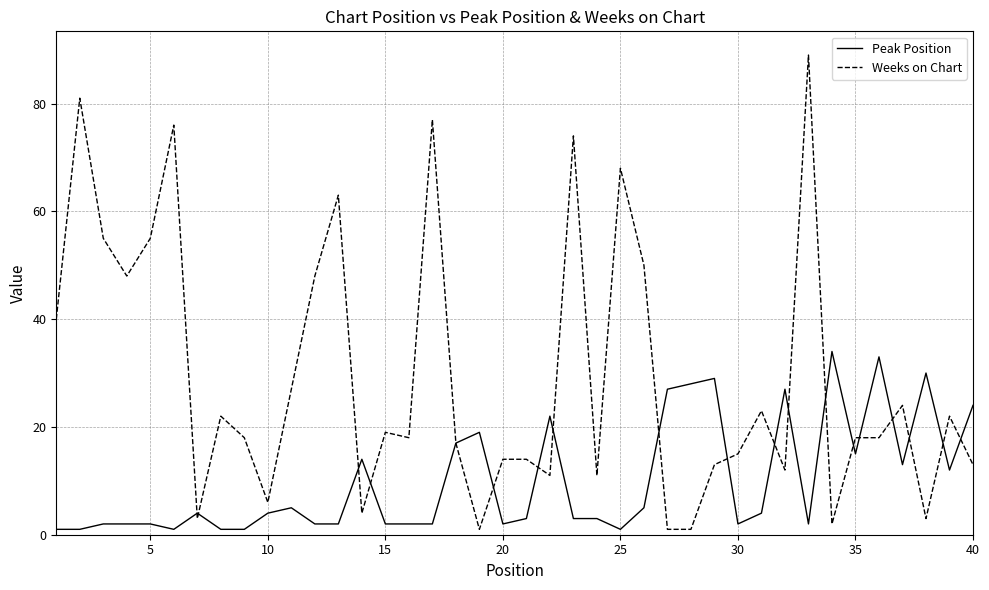

List the series in order of their peak value, highest first.

Weeks on Chart, Peak Position